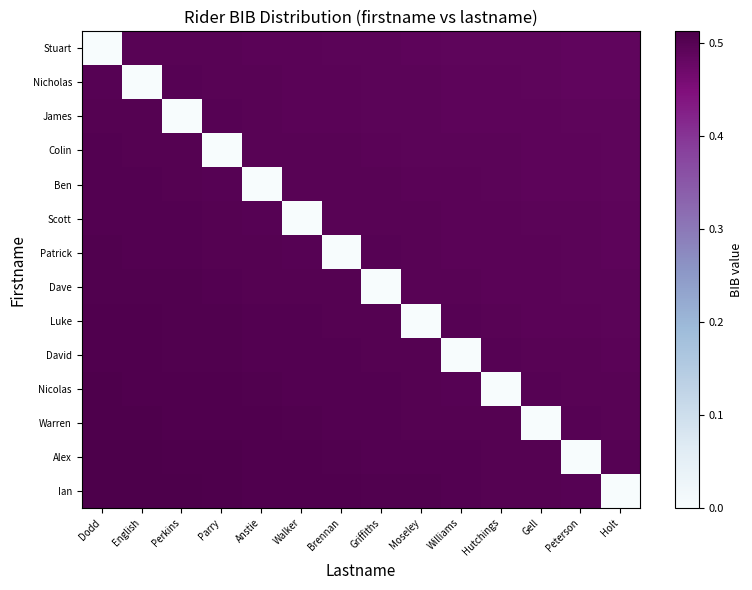

Reading left to right, transcribe all the data shown in this chart.

Stuart: Dodd=0.0	English=0.5	Perkins=0.5	Parry=0.5	Anstie=0.5	Walker=0.5	Brennan=0.5	Griffiths=0.5	Moseley=0.5	Williams=0.5	Hutchings=0.5	Gell=0.5	Peterson=0.5	Holt=0.5
Nicholas: Dodd=0.5	English=0.0	Perkins=0.5	Parry=0.5	Anstie=0.5	Walker=0.5	Brennan=0.5	Griffiths=0.5	Moseley=0.5	Williams=0.5	Hutchings=0.5	Gell=0.5	Peterson=0.5	Holt=0.5
James: Dodd=0.5	English=0.5	Perkins=0.0	Parry=0.5	Anstie=0.5	Walker=0.5	Brennan=0.5	Griffiths=0.5	Moseley=0.5	Williams=0.5	Hutchings=0.5	Gell=0.5	Peterson=0.5	Holt=0.5
Colin: Dodd=0.5	English=0.5	Perkins=0.5	Parry=0.0	Anstie=0.5	Walker=0.5	Brennan=0.5	Griffiths=0.5	Moseley=0.5	Williams=0.5	Hutchings=0.5	Gell=0.5	Peterson=0.5	Holt=0.5
Ben: Dodd=0.5	English=0.5	Perkins=0.5	Parry=0.5	Anstie=0.0	Walker=0.5	Brennan=0.5	Griffiths=0.5	Moseley=0.5	Williams=0.5	Hutchings=0.5	Gell=0.5	Peterson=0.5	Holt=0.5
Scott: Dodd=0.5	English=0.5	Perkins=0.5	Parry=0.5	Anstie=0.5	Walker=0.0	Brennan=0.5	Griffiths=0.5	Moseley=0.5	Williams=0.5	Hutchings=0.5	Gell=0.5	Peterson=0.5	Holt=0.5
Patrick: Dodd=0.5	English=0.5	Perkins=0.5	Parry=0.5	Anstie=0.5	Walker=0.5	Brennan=0.0	Griffiths=0.5	Moseley=0.5	Williams=0.5	Hutchings=0.5	Gell=0.5	Peterson=0.5	Holt=0.5
Dave: Dodd=0.5	English=0.5	Perkins=0.5	Parry=0.5	Anstie=0.5	Walker=0.5	Brennan=0.5	Griffiths=0.0	Moseley=0.5	Williams=0.5	Hutchings=0.5	Gell=0.5	Peterson=0.5	Holt=0.5
Luke: Dodd=0.5	English=0.5	Perkins=0.5	Parry=0.5	Anstie=0.5	Walker=0.5	Brennan=0.5	Griffiths=0.5	Moseley=0.0	Williams=0.5	Hutchings=0.5	Gell=0.5	Peterson=0.5	Holt=0.5
David: Dodd=0.5	English=0.5	Perkins=0.5	Parry=0.5	Anstie=0.5	Walker=0.5	Brennan=0.5	Griffiths=0.5	Moseley=0.5	Williams=0.0	Hutchings=0.5	Gell=0.5	Peterson=0.5	Holt=0.5
Nicolas: Dodd=0.5	English=0.5	Perkins=0.5	Parry=0.5	Anstie=0.5	Walker=0.5	Brennan=0.5	Griffiths=0.5	Moseley=0.5	Williams=0.5	Hutchings=0.0	Gell=0.5	Peterson=0.5	Holt=0.5
Warren: Dodd=0.5	English=0.5	Perkins=0.5	Parry=0.5	Anstie=0.5	Walker=0.5	Brennan=0.5	Griffiths=0.5	Moseley=0.5	Williams=0.5	Hutchings=0.5	Gell=0.0	Peterson=0.5	Holt=0.5
Alex: Dodd=0.5	English=0.5	Perkins=0.5	Parry=0.5	Anstie=0.5	Walker=0.5	Brennan=0.5	Griffiths=0.5	Moseley=0.5	Williams=0.5	Hutchings=0.5	Gell=0.5	Peterson=0.0	Holt=0.5
Ian: Dodd=0.5	English=0.5	Perkins=0.5	Parry=0.5	Anstie=0.5	Walker=0.5	Brennan=0.5	Griffiths=0.5	Moseley=0.5	Williams=0.5	Hutchings=0.5	Gell=0.5	Peterson=0.5	Holt=0.0